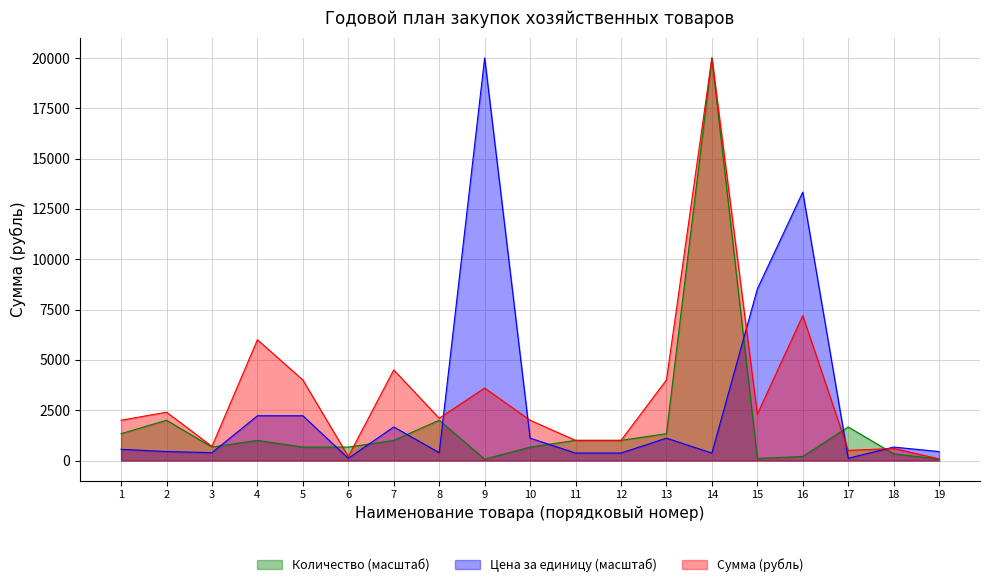

What is the difference between the highest and lowest values at 10?

1333.3